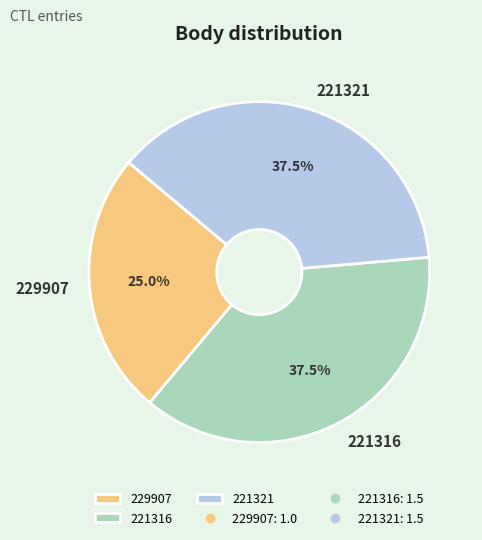

What is the ratio of the value at 221321 to the value at 229907?

1.5